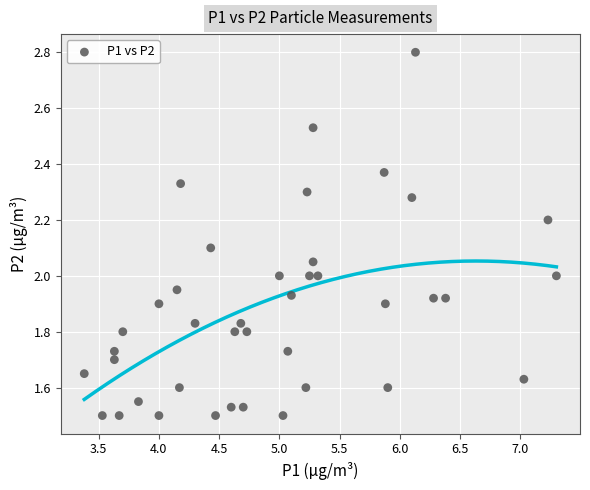

What is the range of Y values (max minus min)?

1.3